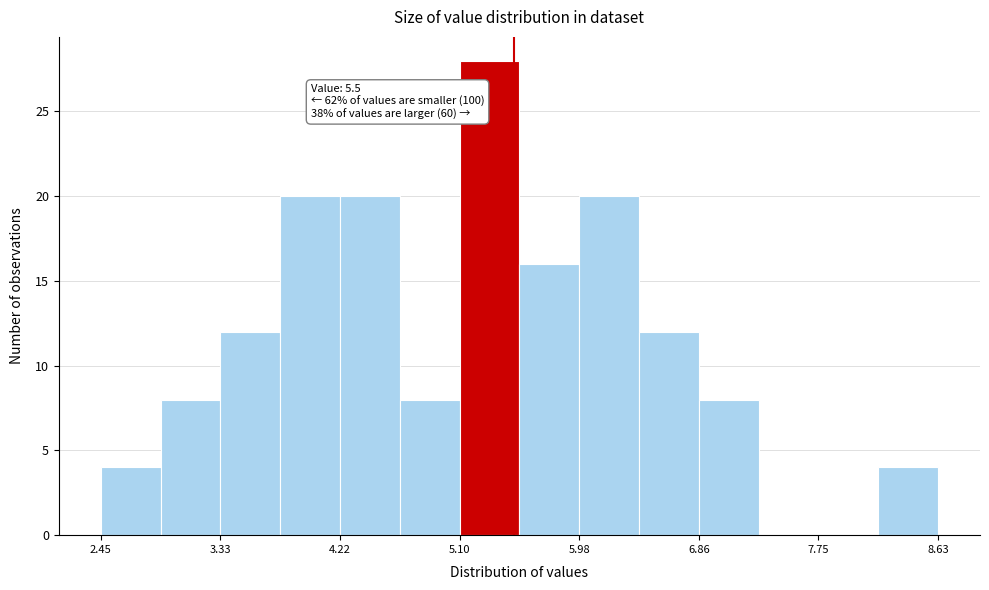

Which range on the x-axis has the tallest bar?

5.1 to 5.5